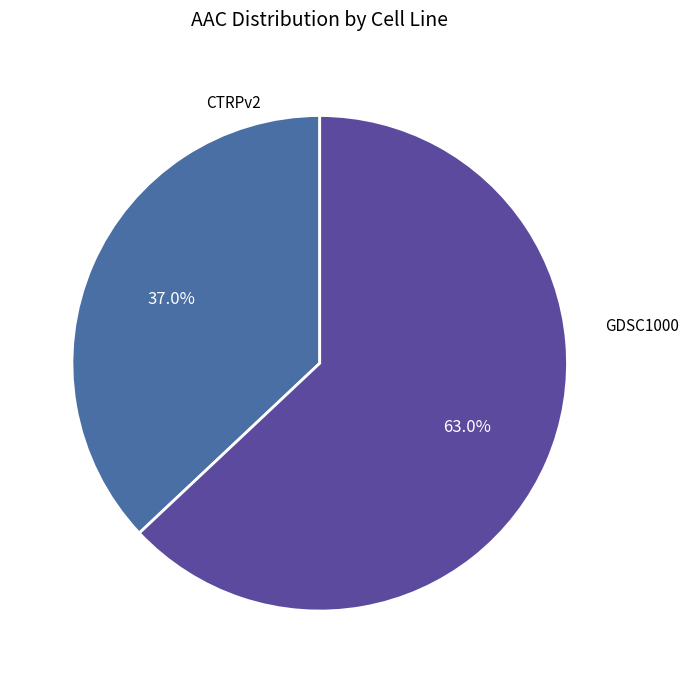

Does any single category account for the majority?

Yes